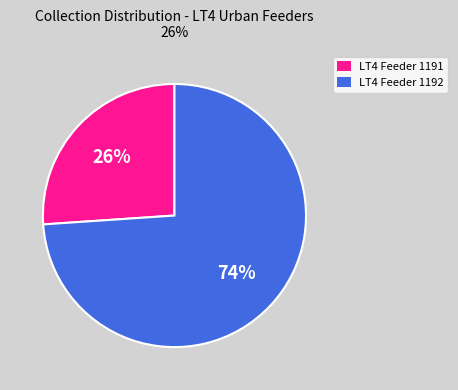

How many segments does this pie chart have?

2